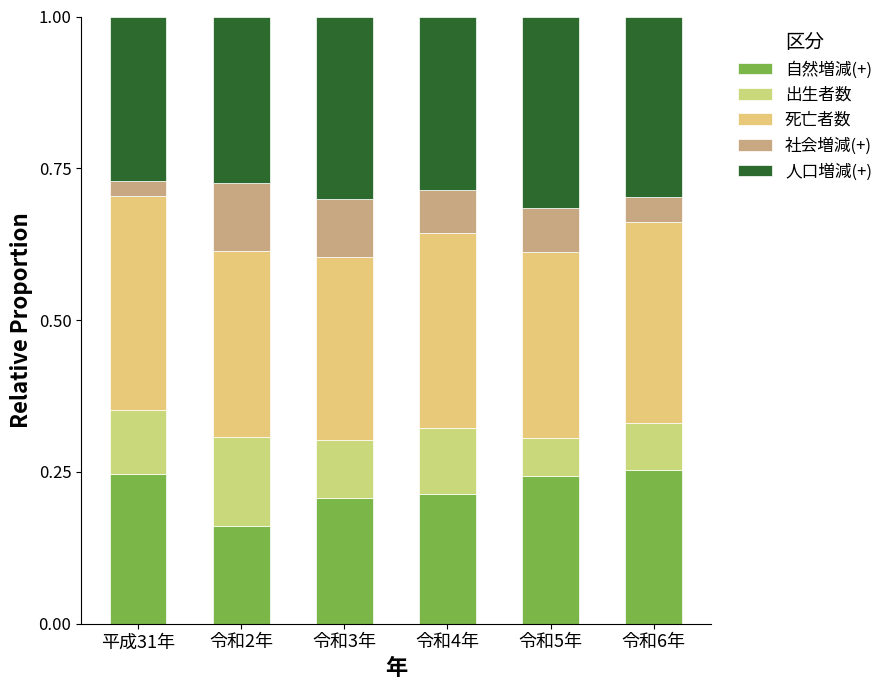

The value of 人口増減(+) at 令和2年 is 0.1. True or false?

False